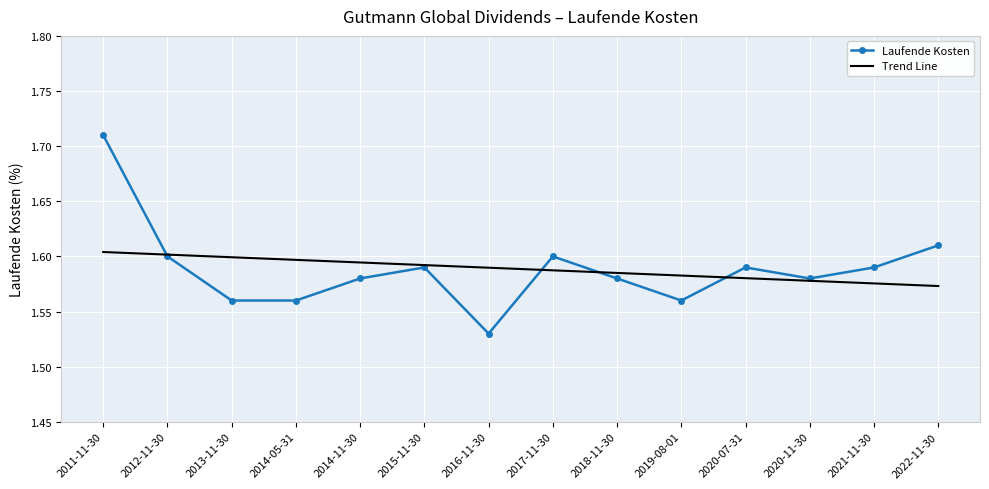

At 2018-11-30, list the series in order from largest to smallest.

Trend Line, Laufende Kosten